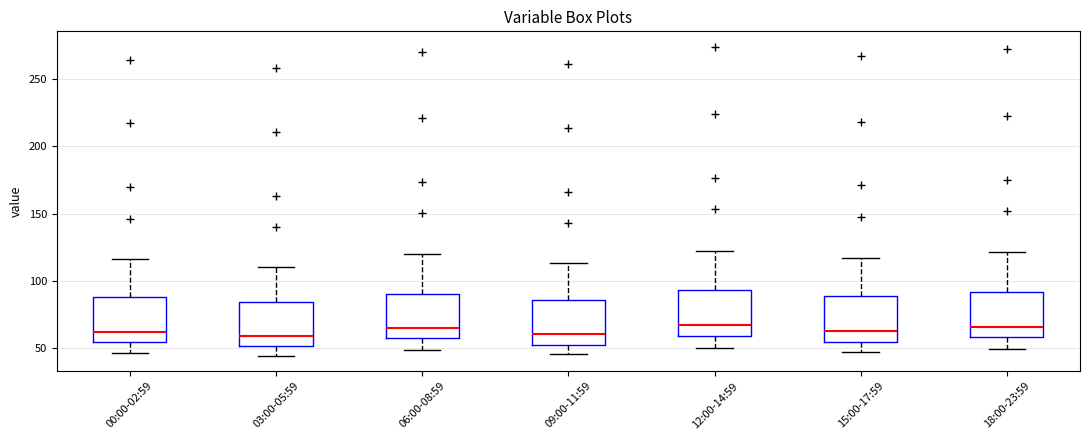

Where is the upper edge of the box for 06:00-08:59 on the y-axis? The values are not printed on the chart, so give them approximately, as read against the axis.

90